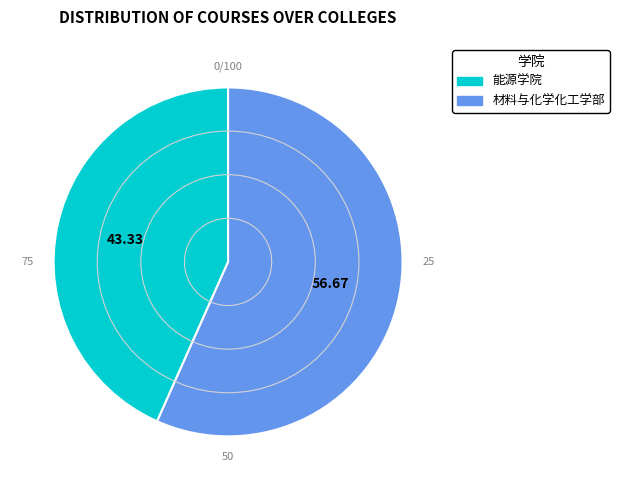

Is there any slice that represents more than half of the pie?

Yes